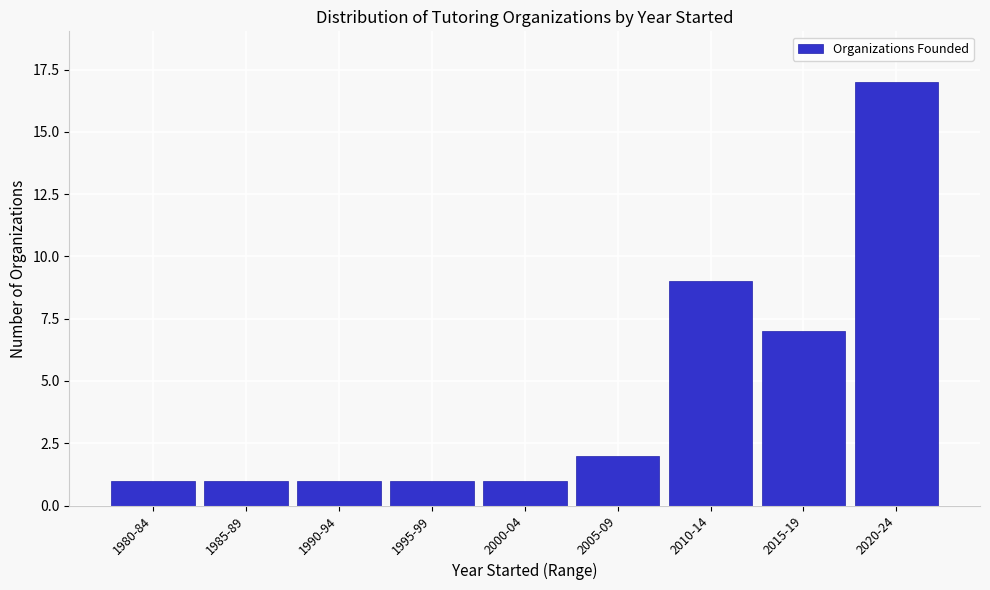

Reading left to right, transcribe all the data shown in this chart.

1980-84=1	1985-89=1	1990-94=1	1995-99=1	2000-04=1	2005-09=2	2010-14=9	2015-19=7	2020-24=17